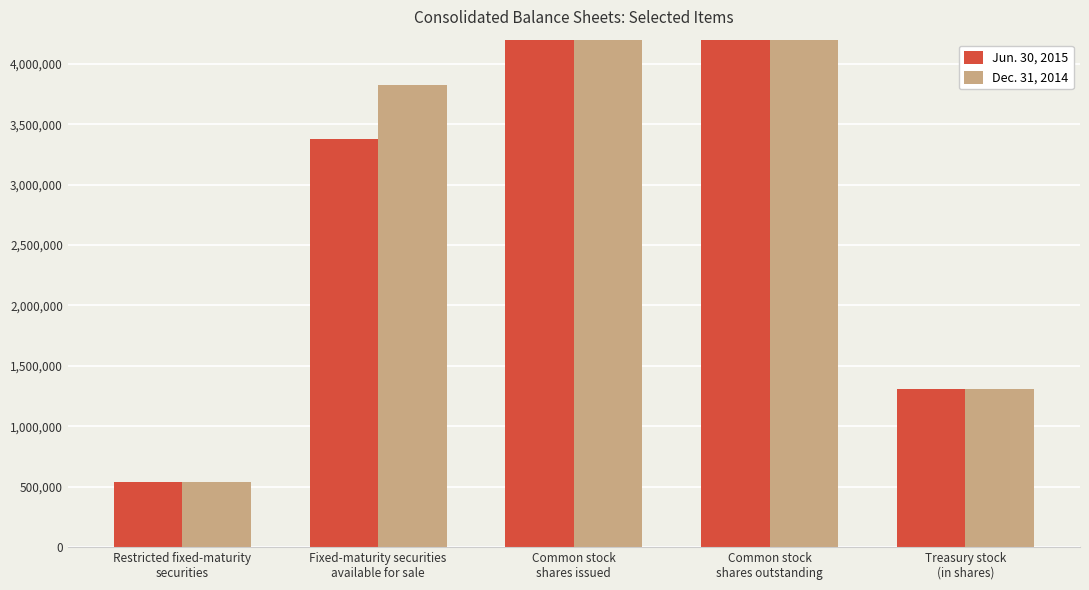

What is the difference between the Dec. 31, 2014 values at Fixed-maturity securities
available for sale and Treasury stock
(in shares)?

2516268